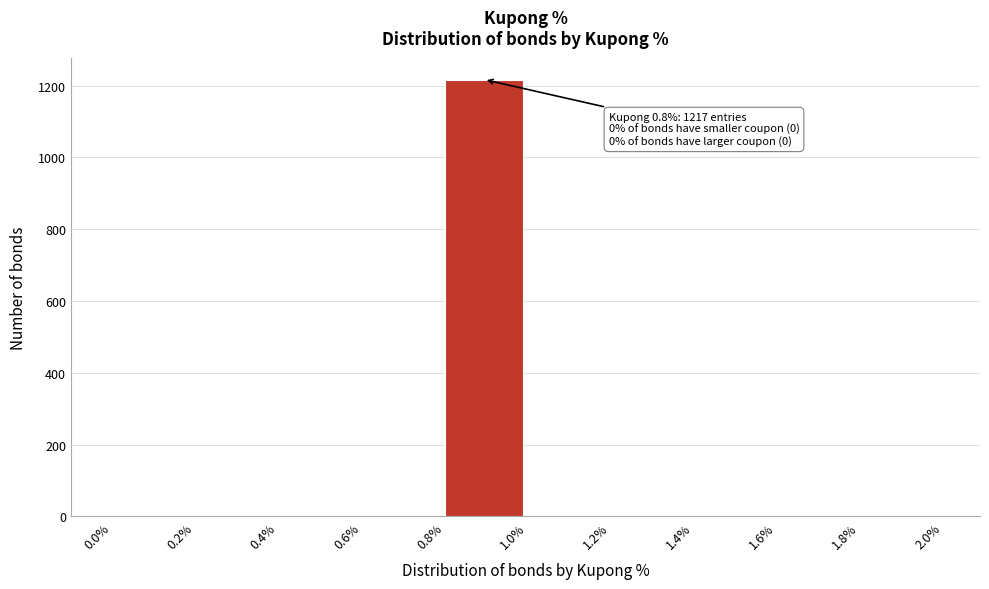

Over which range of the x-axis is the bar tallest?

0.8% to 1.0%